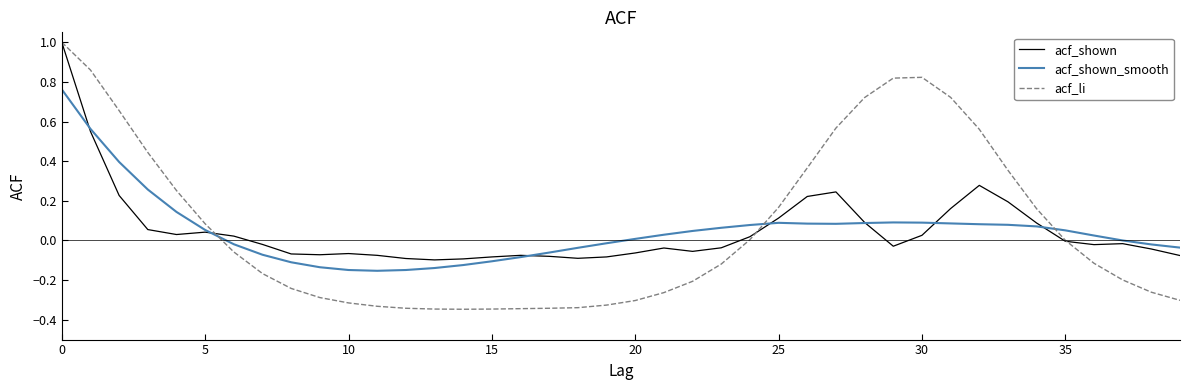

Which series has the widest spread of values?

acf_li